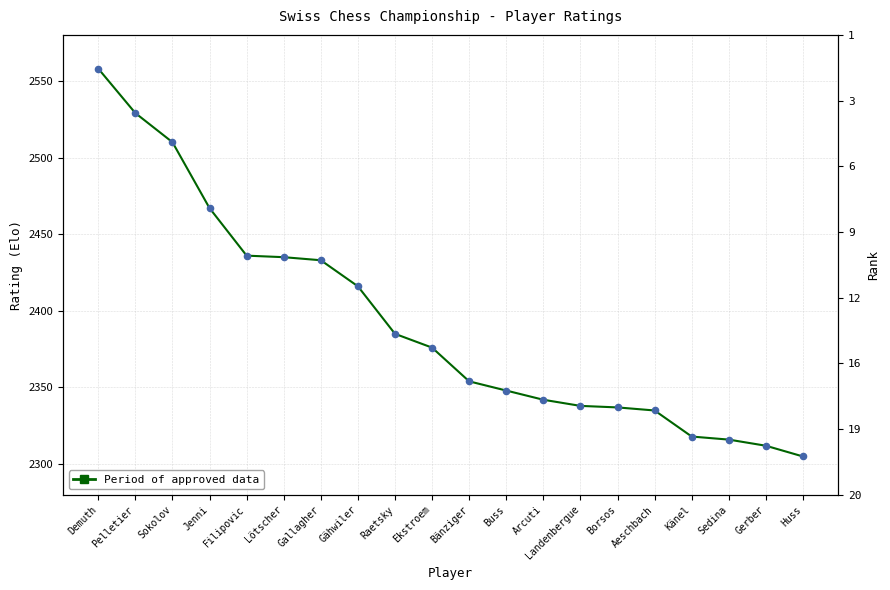

Which has a higher value, Gallagher or Filipovic?

Filipovic